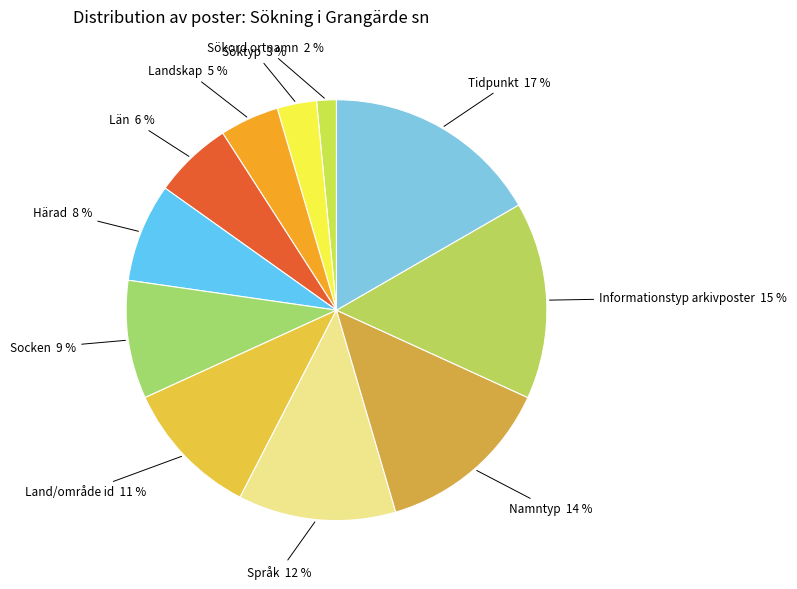

To the nearest percent, what portion does Härad represent?

8%